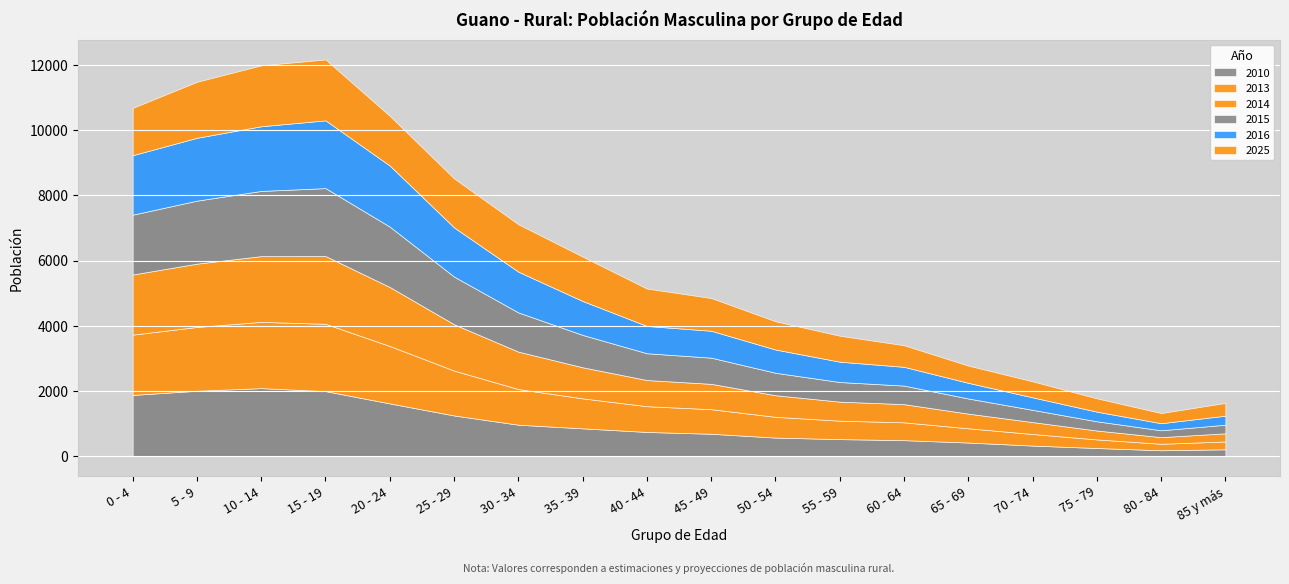

At how many categories does at least one series exceed 300?

18